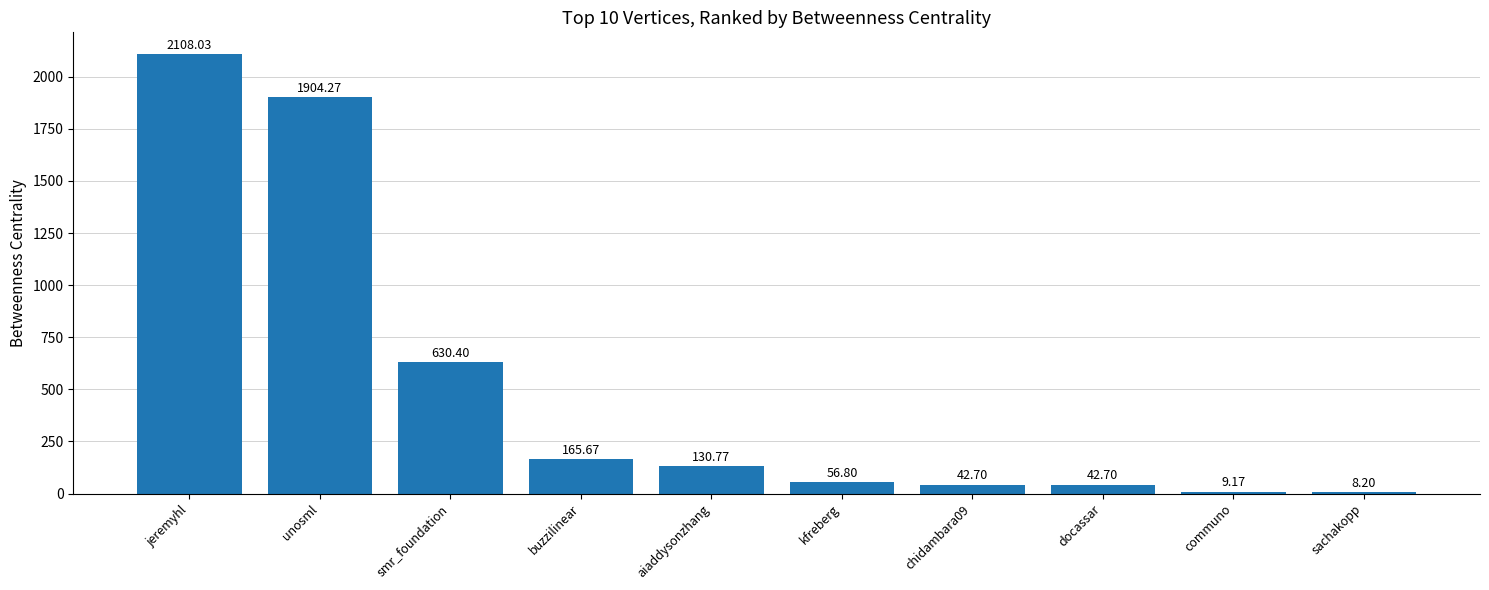

What value does the data have at communo?

9.2